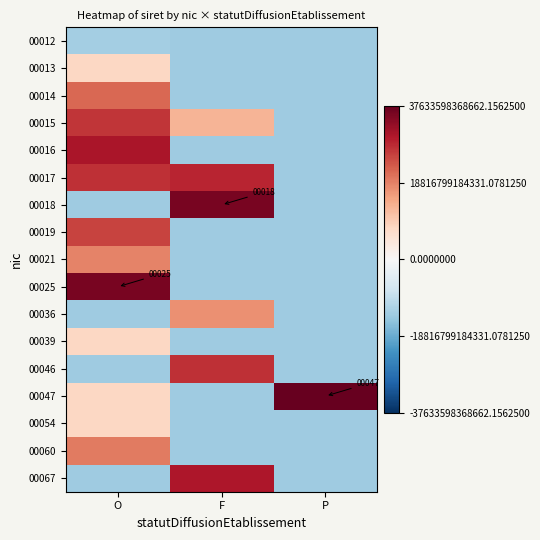

At which category is the sum across all series the highest?

O